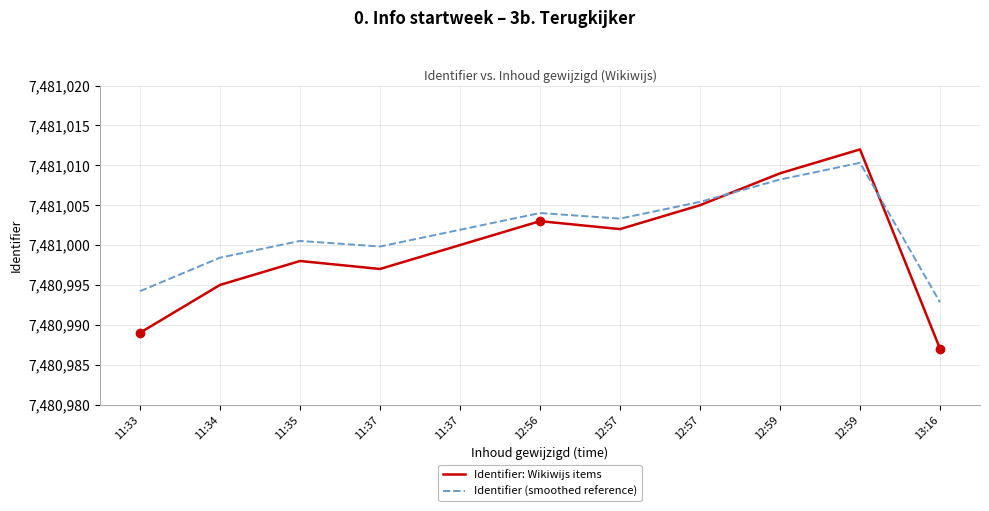

Reading left to right, transcribe all the data shown in this chart.

Identifier: Wikiwijs items: 7480989.0	7480995.0	7480998.0	7480997.0	7481000.0	7481003.0	7481002.0	7481005.0	7481009.0	7481012.0	7480987.0
Identifier (smoothed reference): 7480994.2	7480998.4	7481000.5	7480999.8	7481001.9	7481004.0	7481003.3	7481005.4	7481008.2	7481010.3	7480992.8